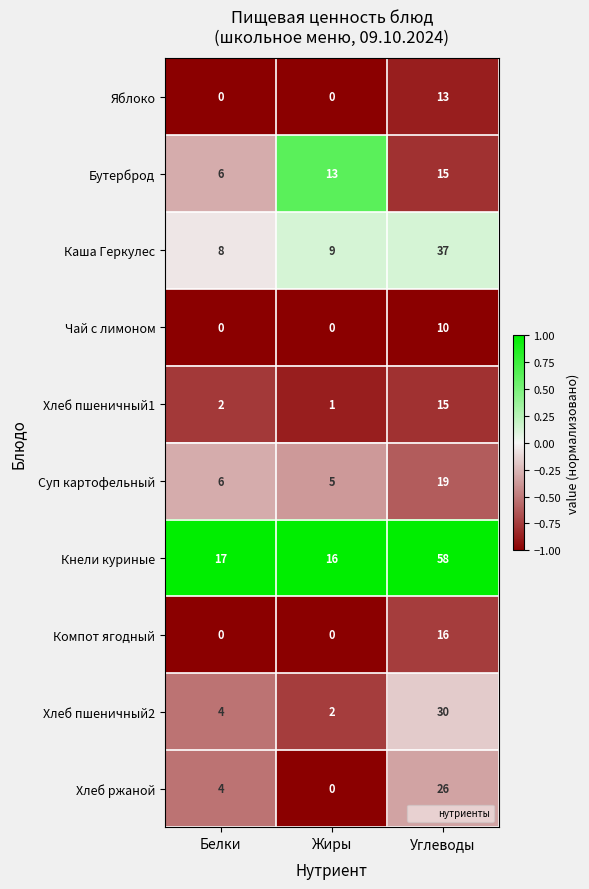

What is the approximate value of Бутерброд at Белки?

6